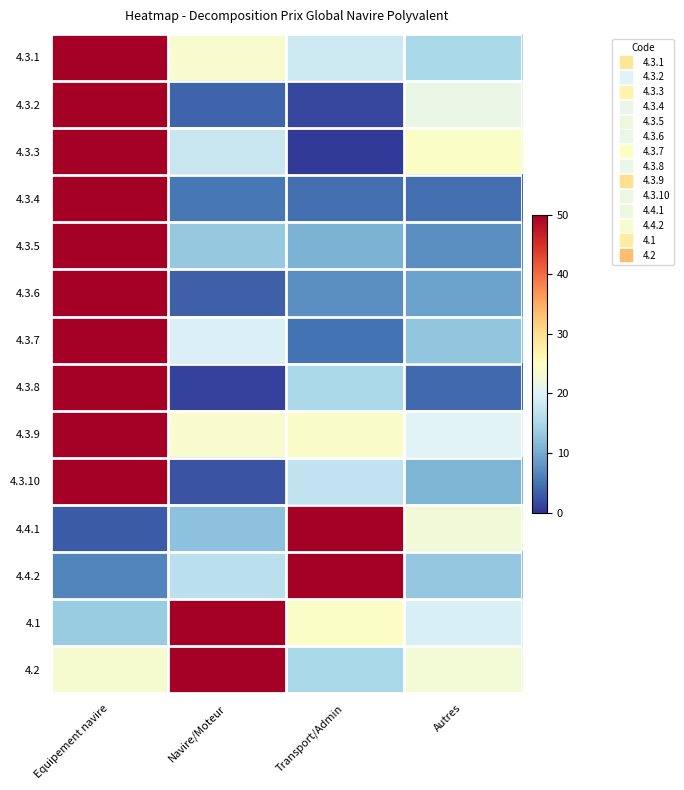

How many distinct data groups are displayed?

14